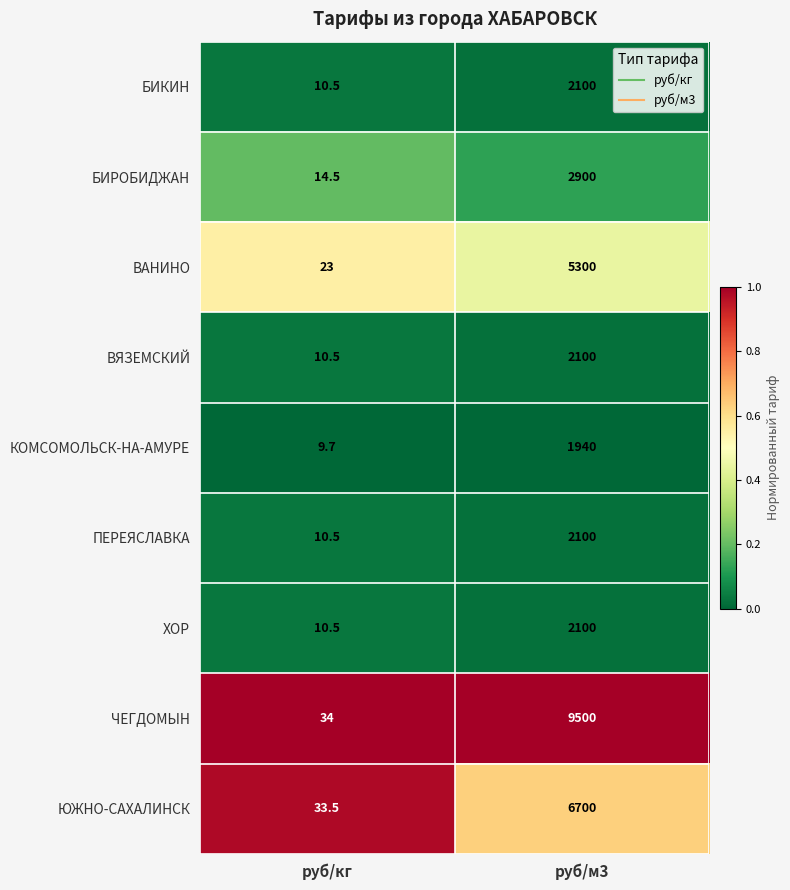

Rank the categories by ЧЕГДОМЫН value from lowest to highest.

руб/кг, руб/м3